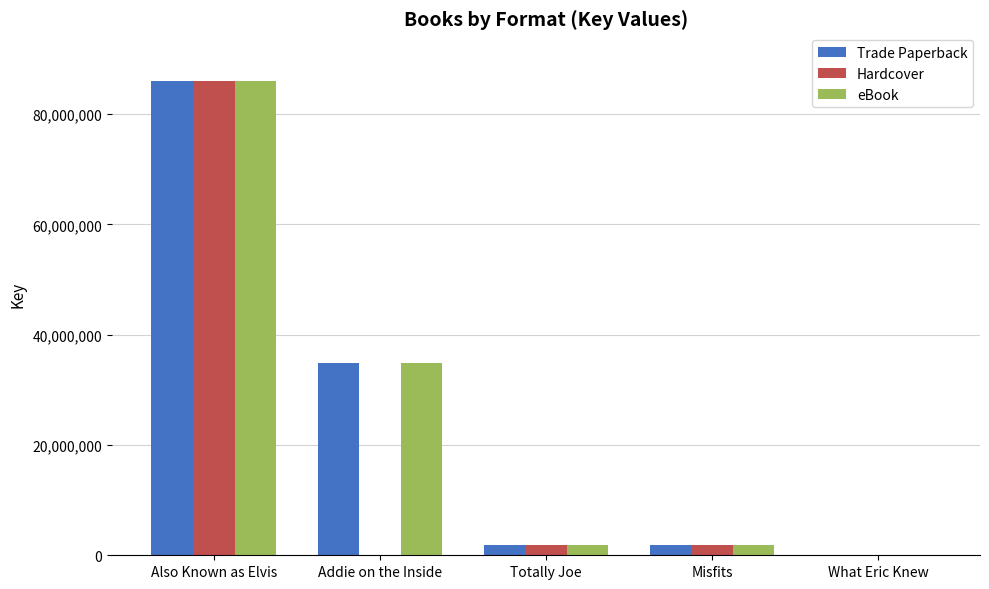

Which category has the highest value across all series?

Also Known as Elvis